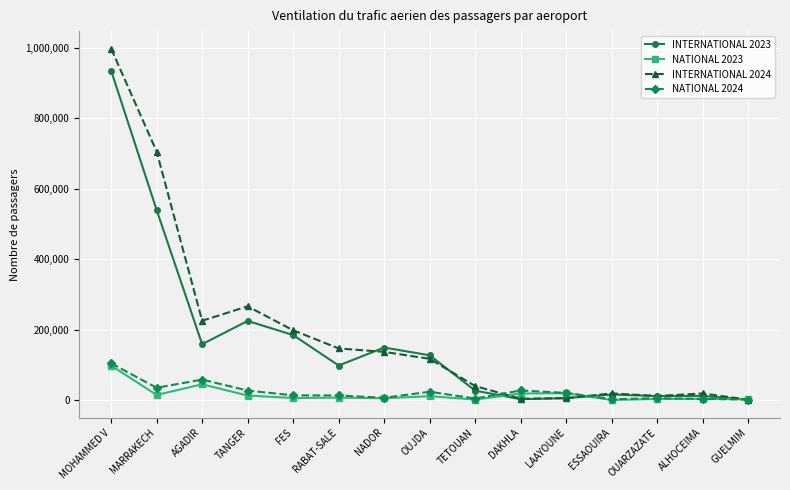

What is the label of the 14th point from the right?

MARRAKECH